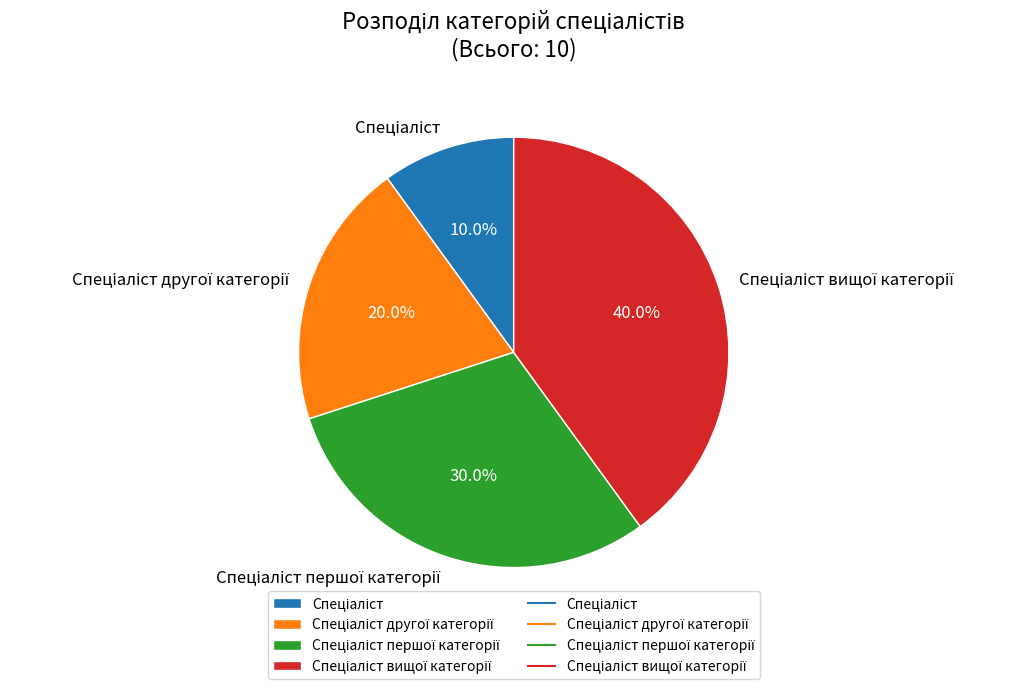

Is there a majority slice in this chart?

No